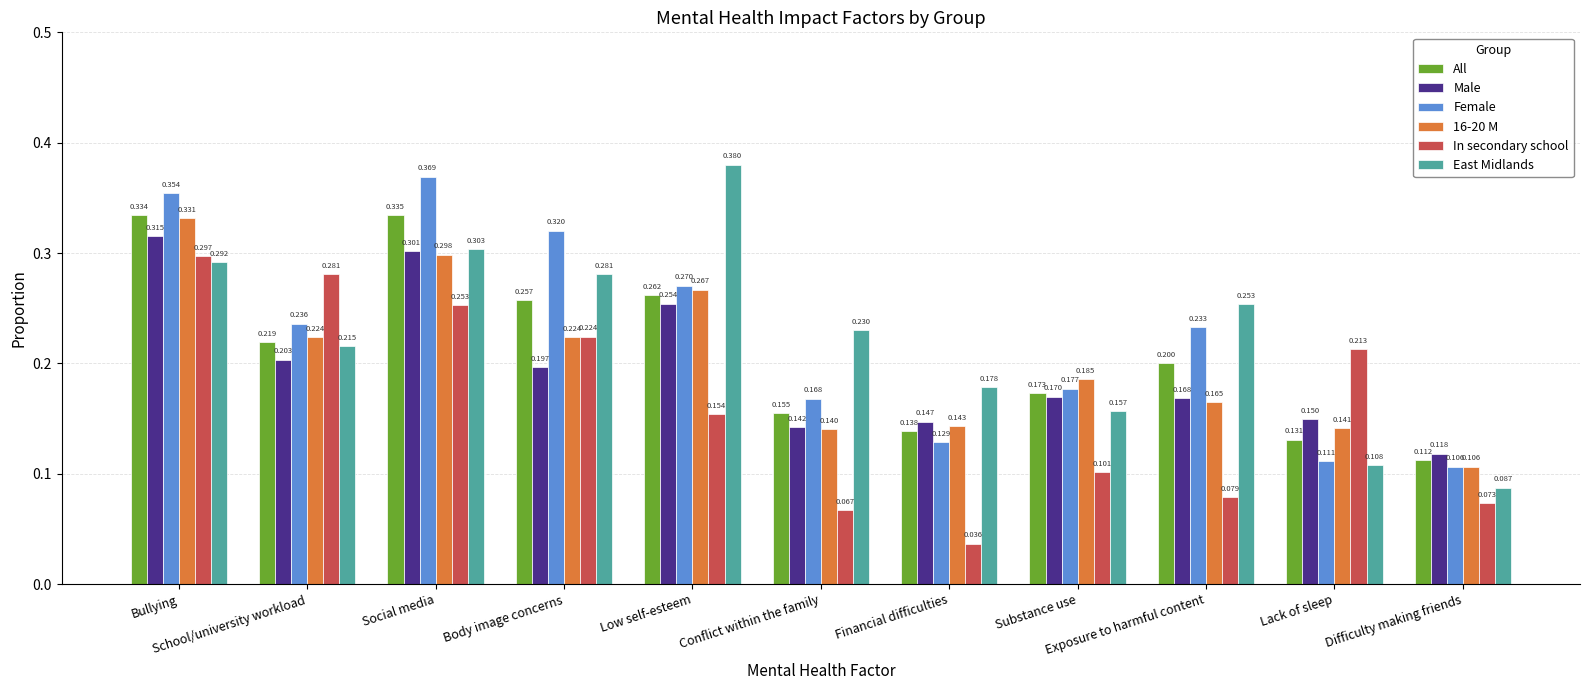

What is the average value of the Female series?

0.2